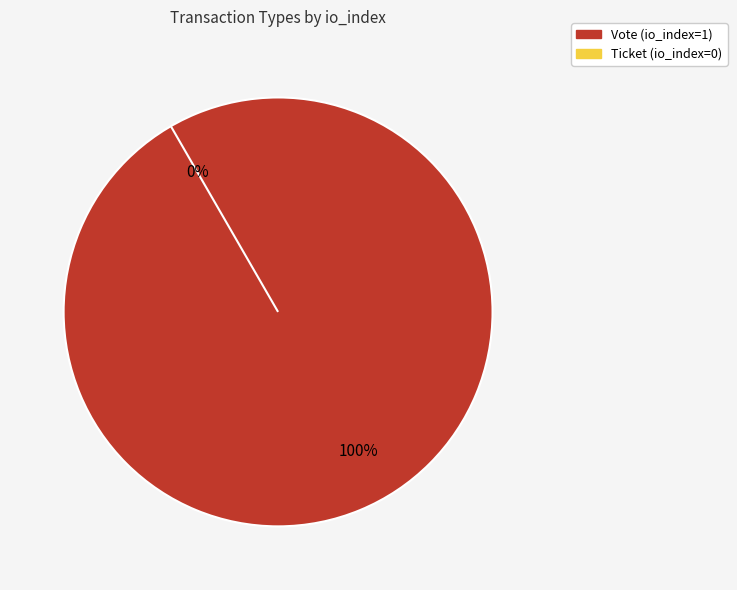

Combined, what portion of the pie is Ticket and Vote?

100.0%